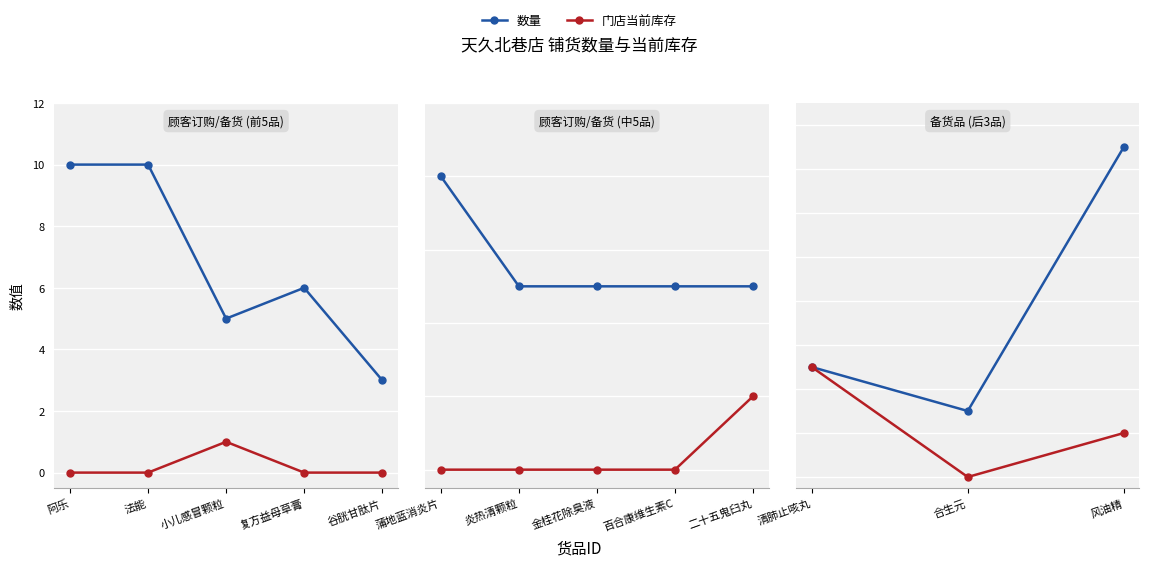

The 门店当前库存 series shows -2 at 合生元. True or false?

False